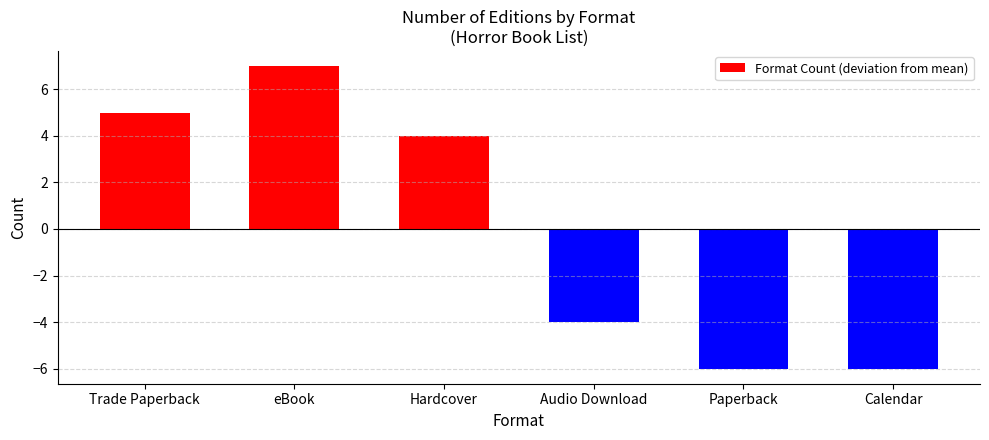

Reading right to left, extract all data points from this chart.

Calendar=-6	Paperback=-6	Audio Download=-4	Hardcover=4	eBook=7	Trade Paperback=5